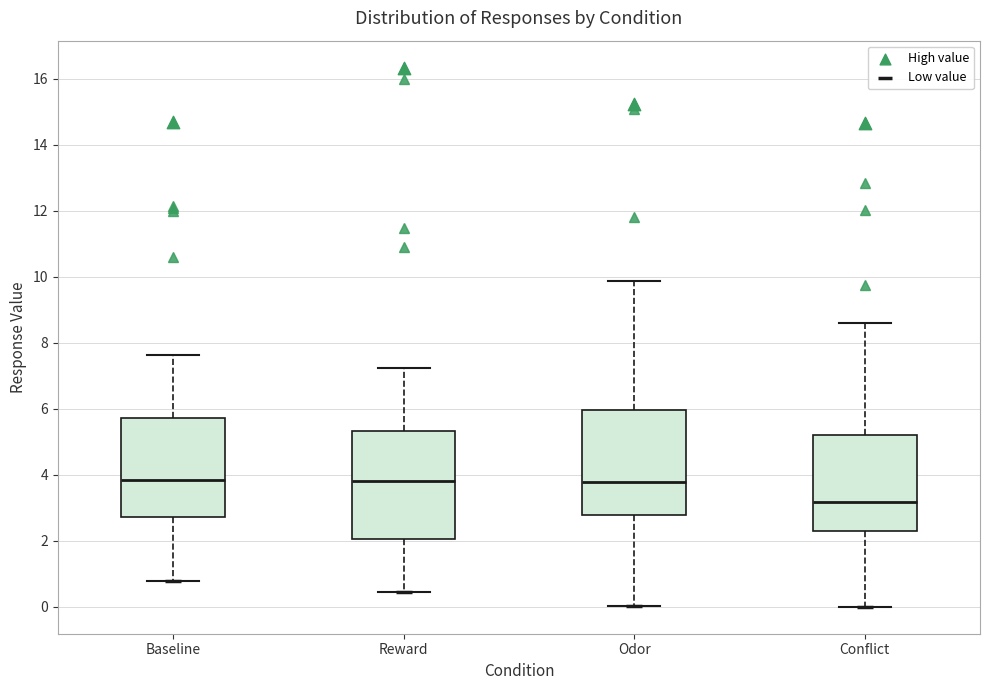

Where does the lower whisker of the box for Conflict end on the y-axis? The values are not printed on the chart, so give them approximately, as read against the axis.

0.0